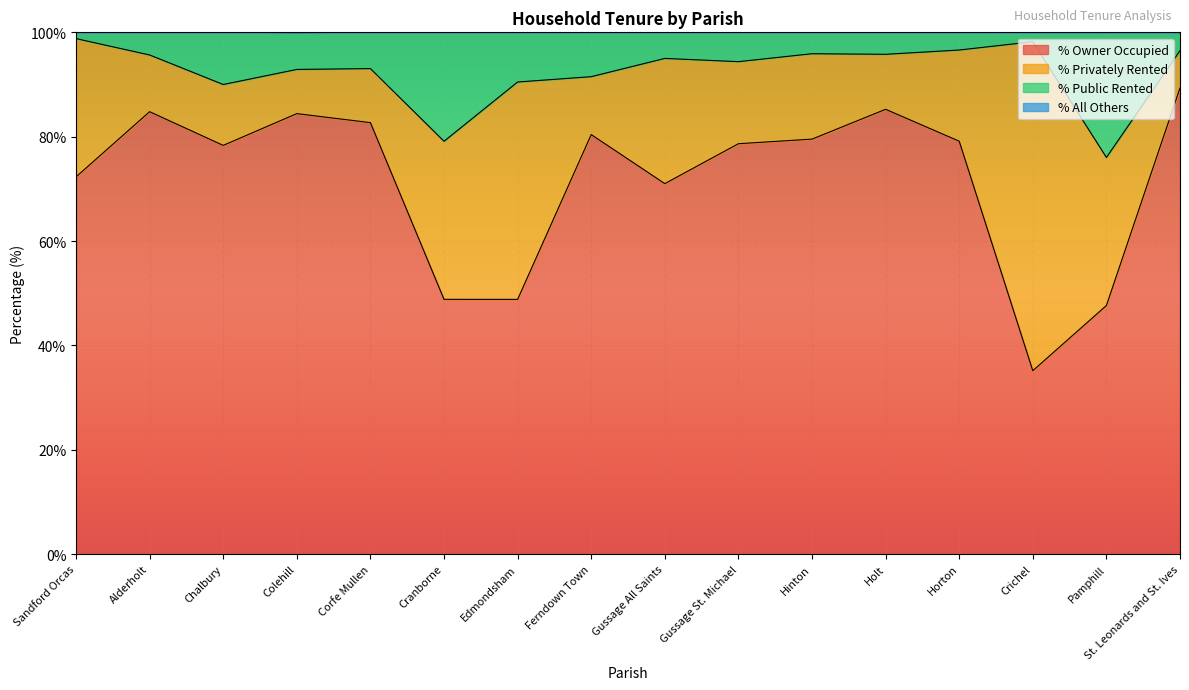

How many lines are shown in the chart?

4